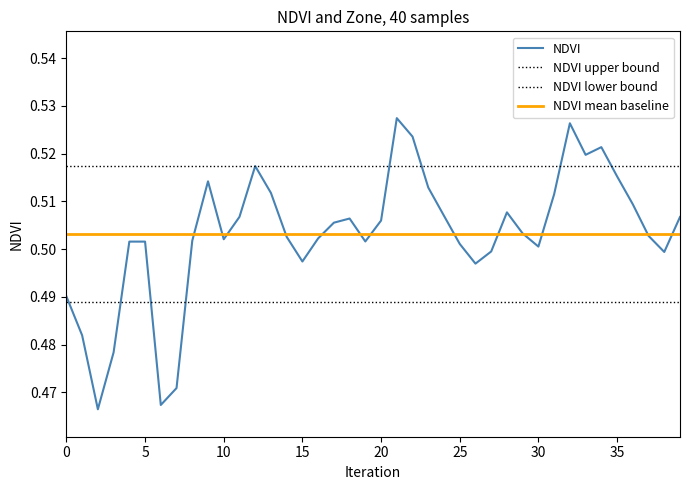

How many points are higher than both their immediate neighbors (excluding endpoints)?

8